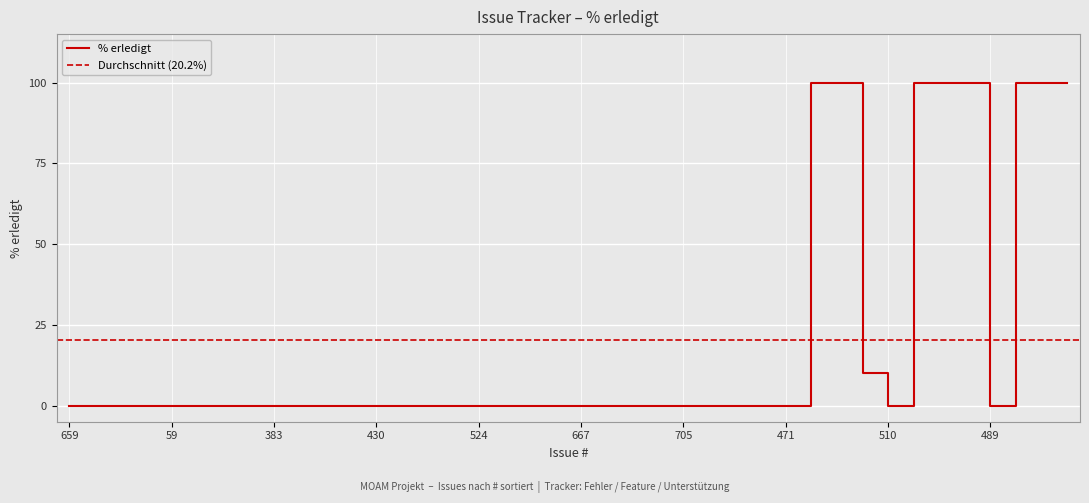

At which category does the data reach its first local valley?

510